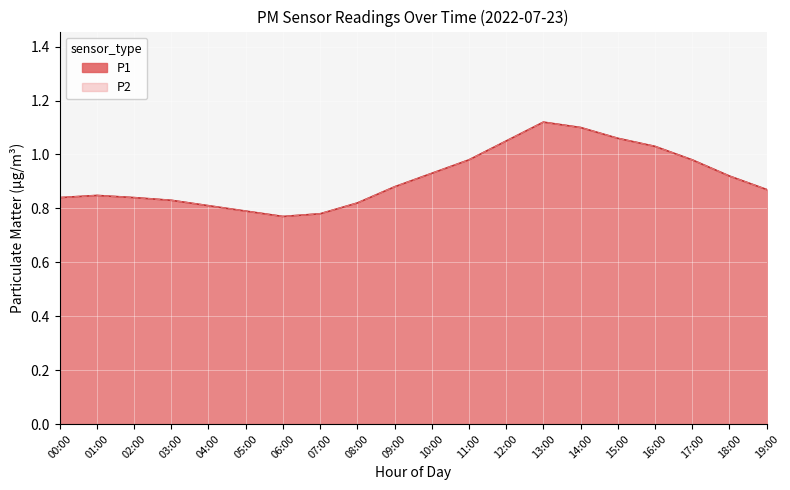

Is it true that P2 equals 0.4 at 07:00?

False